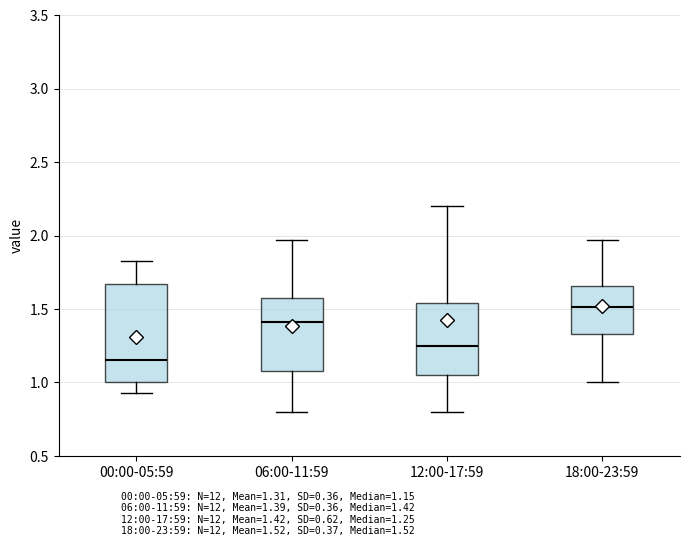

Comparing the boxes themselves (not the whiskers), which one is the tallest?

00:00-05:59